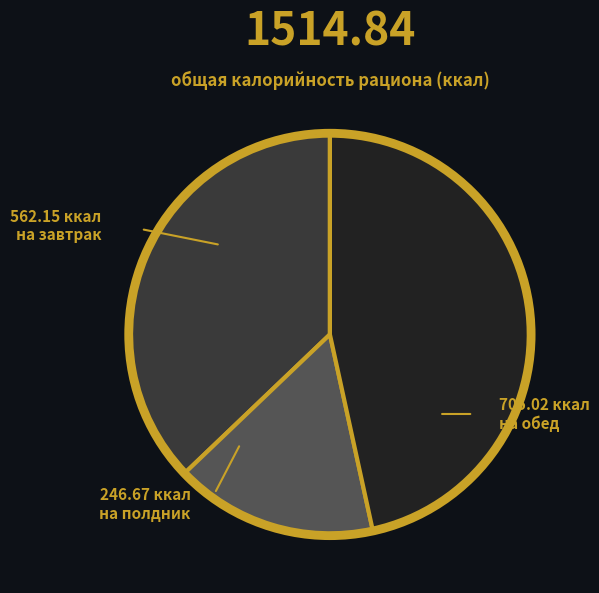

How many slices are in this pie chart?

3